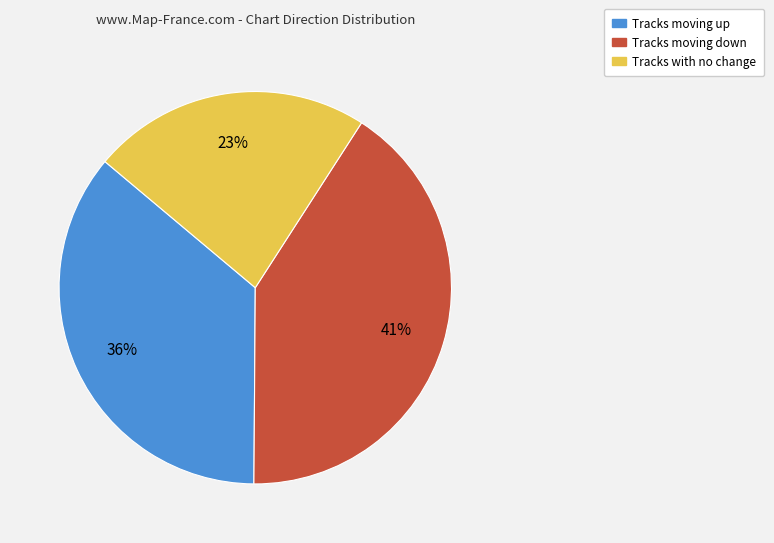

To the nearest percent, what is the difference between the largest and smallest slice percentages?

18%